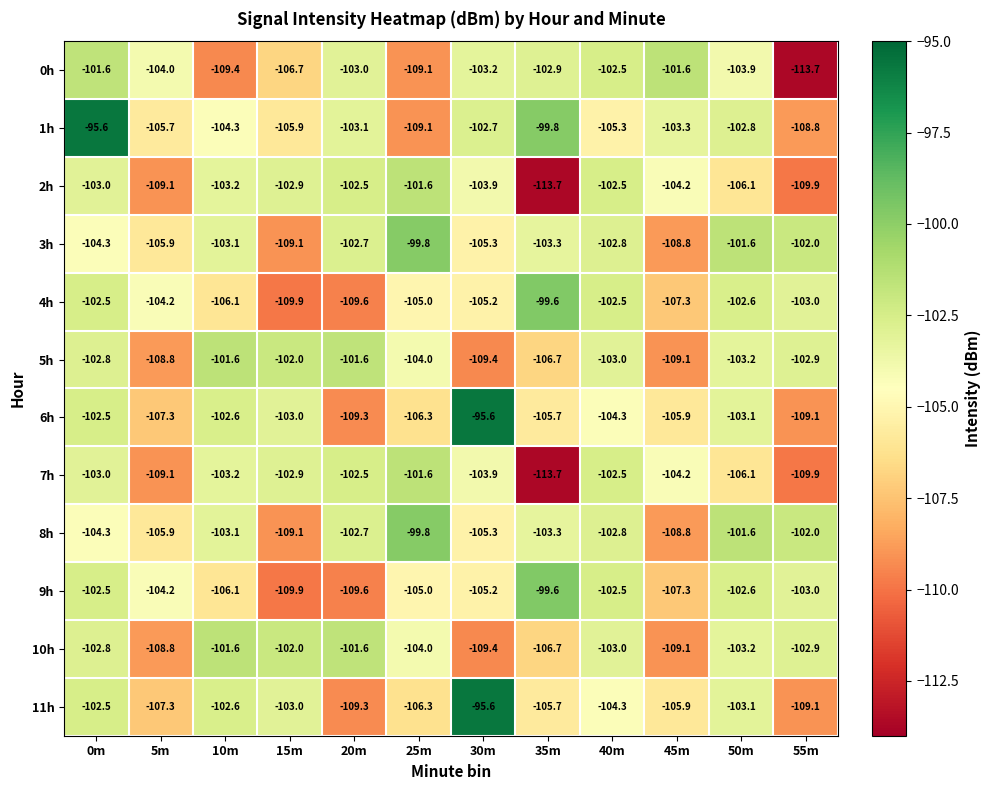

What is the difference between the second highest and second lowest values in the 2h series?

7.4